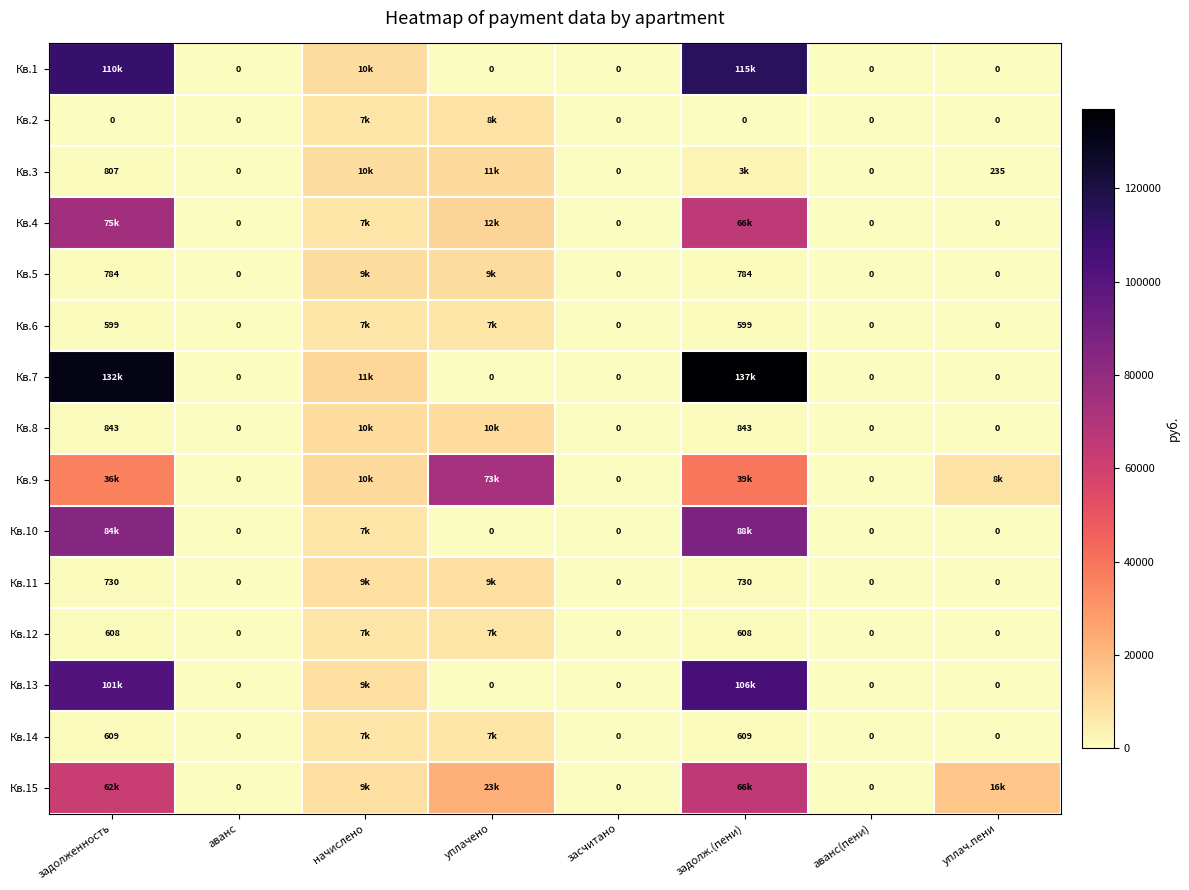

The Кв.6 series shows 0.0 at засчитано. True or false?

True